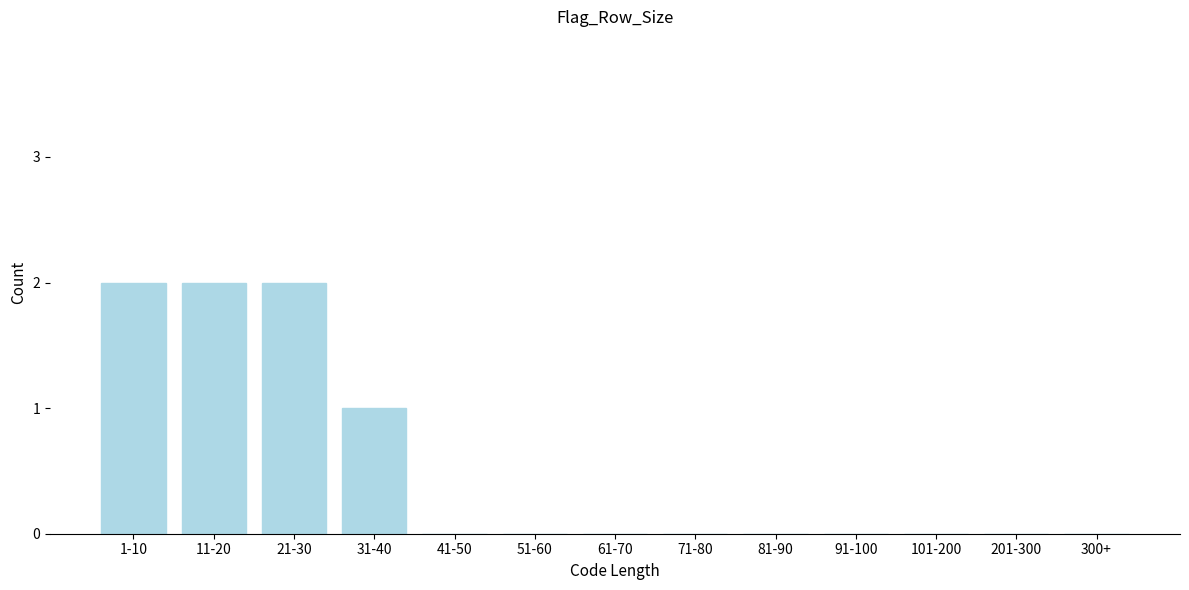

Reading right to left, list all the values displayed in this chart.

300+=0	201-300=0	101-200=0	91-100=0	81-90=0	71-80=0	61-70=0	51-60=0	41-50=0	31-40=1	21-30=2	11-20=2	1-10=2